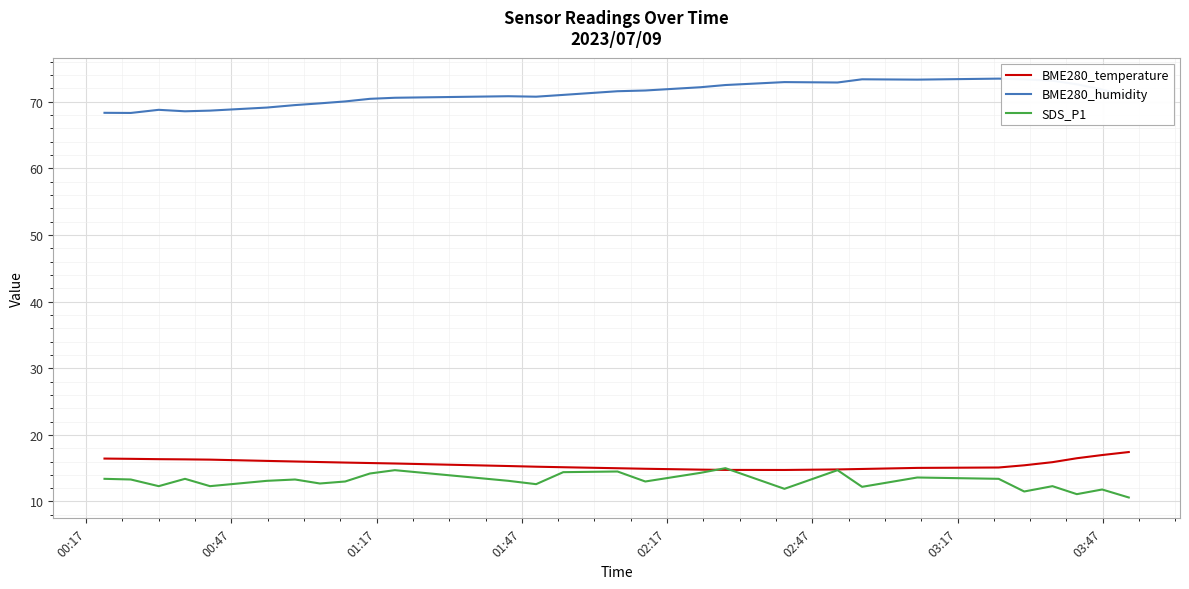

True or false: BME280_humidity and SDS_P1 cross at least once.

False